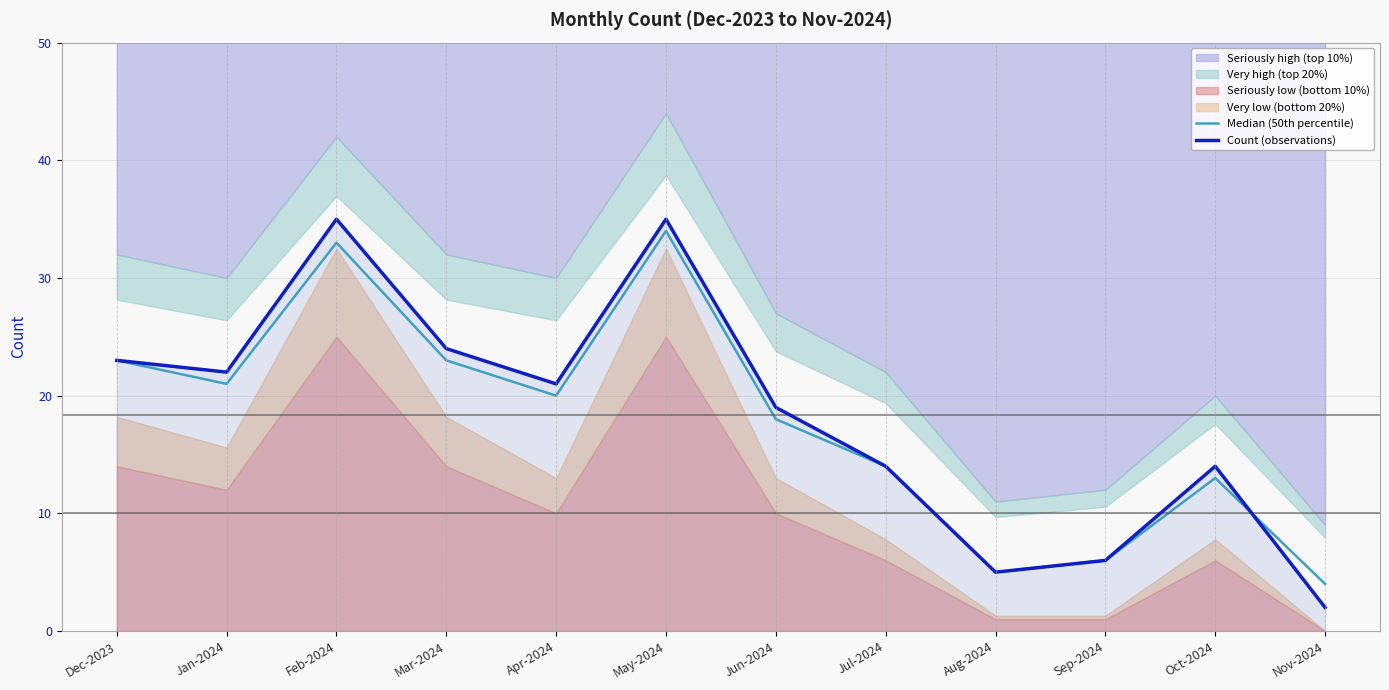

How many interior local peaks does the Median (50th percentile) series have?

3